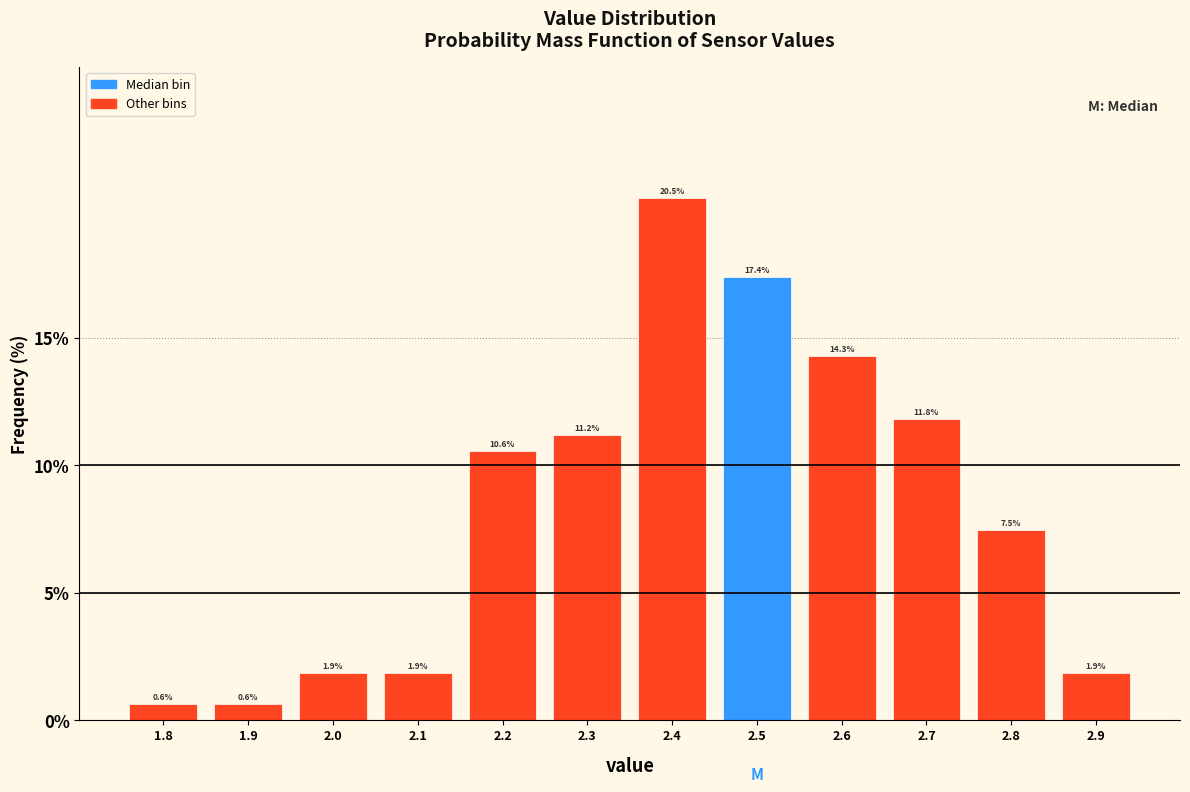

Reading left to right, transcribe this chart: for each bar, give the range it covers on the x-axis and its height.

1.75 to 1.85: 0.6
1.85 to 1.95: 0.6
1.95 to 2.05: 1.9
2.05 to 2.15: 1.9
2.15 to 2.25: 10.6
2.25 to 2.35: 11.2
2.35 to 2.45: 20.5
2.45 to 2.55: 17.4
2.55 to 2.65: 14.3
2.65 to 2.75: 11.8
2.75 to 2.85: 7.5
2.85 to 2.95: 1.9